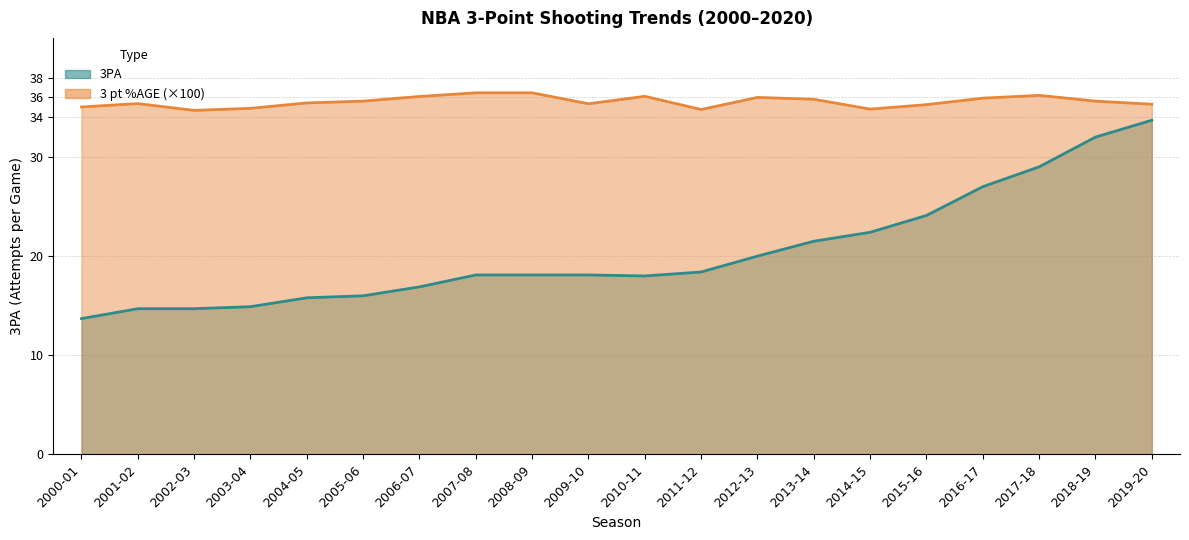

Rank the categories by 3 pt %AGE value from highest to lowest.

2007-08, 2008-09, 2017-18, 2010-11, 2006-07, 2012-13, 2016-17, 2013-14, 2005-06, 2018-19, 2004-05, 2001-02, 2009-10, 2019-20, 2015-16, 2000-01, 2003-04, 2014-15, 2011-12, 2002-03